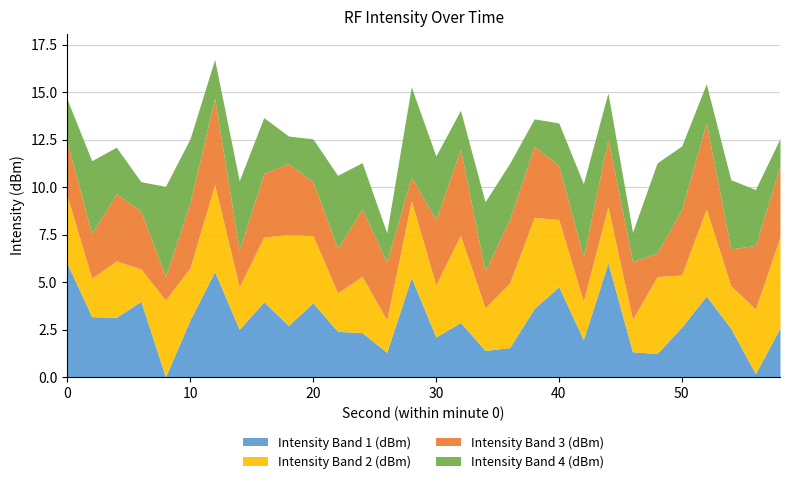

How many categories are shown in the chart?

30